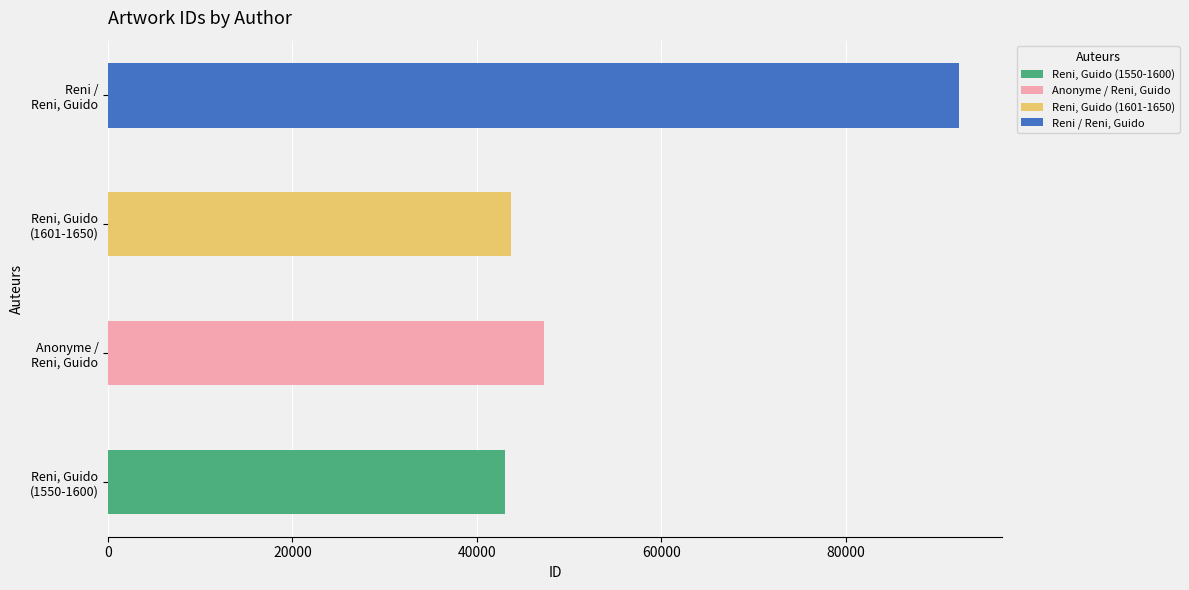

Which label corresponds to the largest value in the chart?

Reni /
Reni, Guido